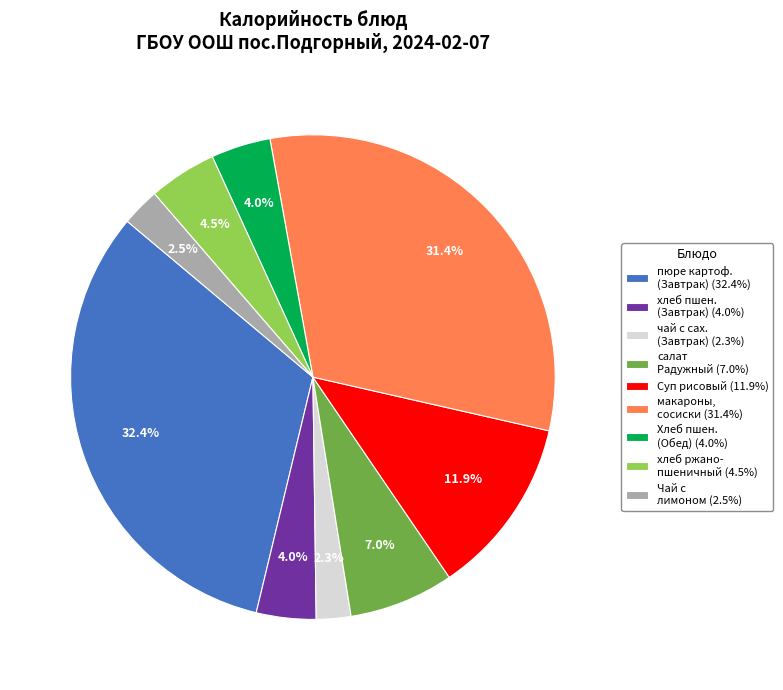

Is макароны, сосиски (31.4%) the majority of the pie?

No